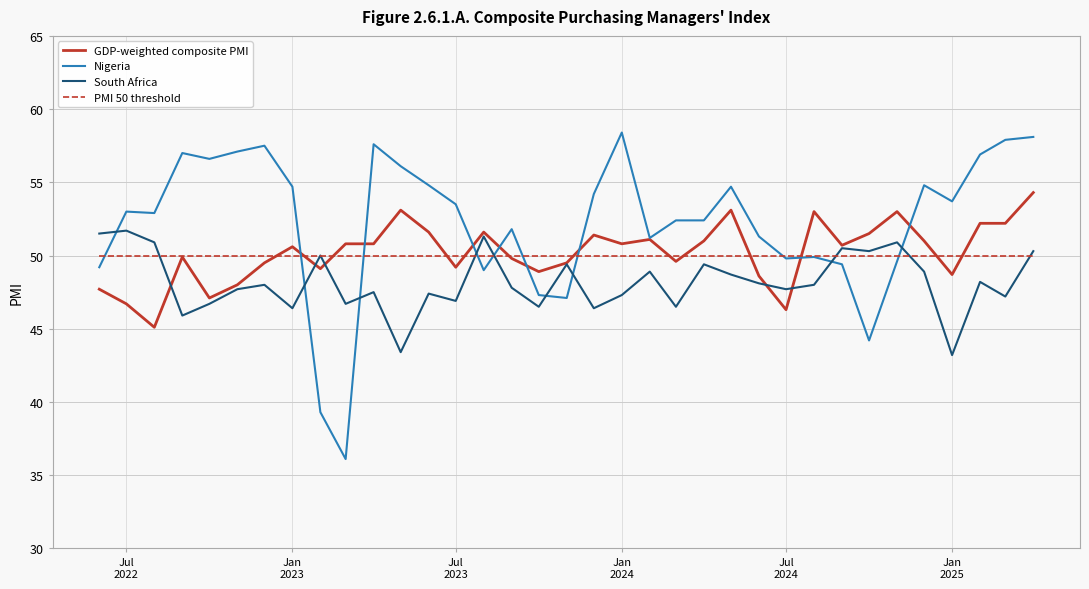

What is the minimum value for Nigeria?

36.1